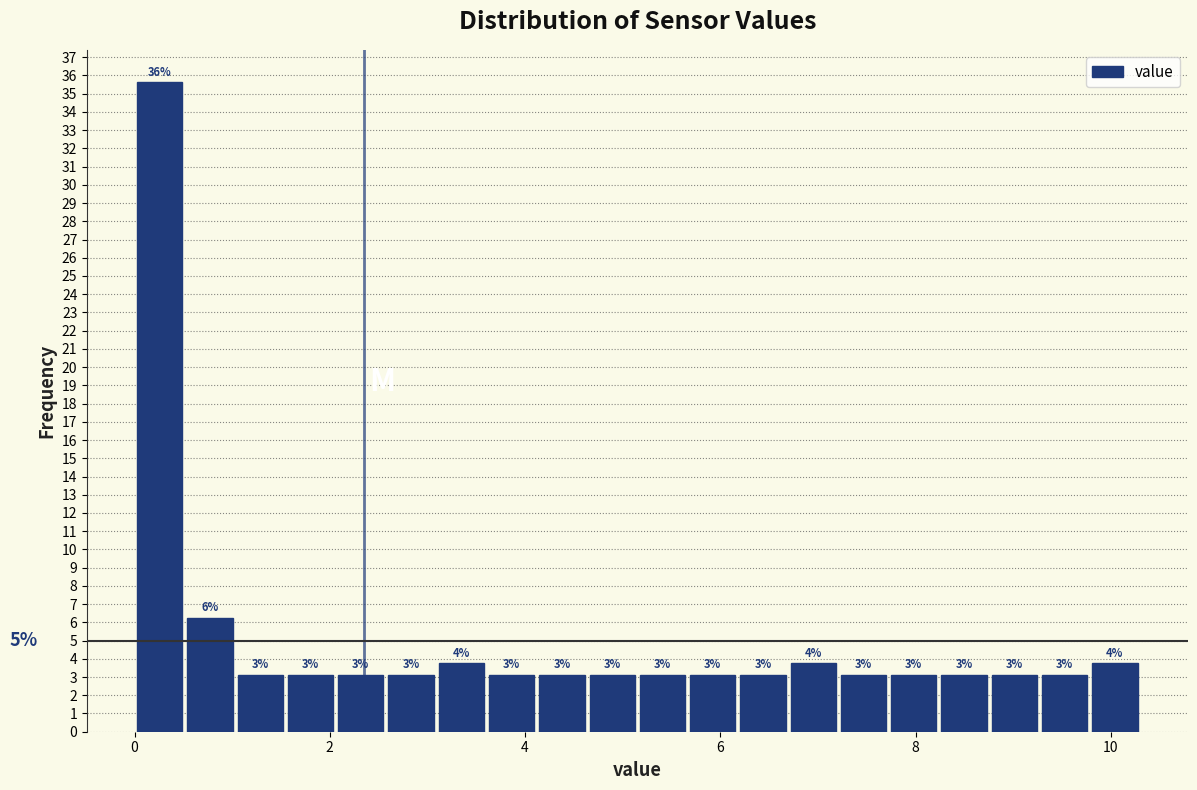

Around what value on the x-axis is the tallest bar? Give the approximate position of its centre, as read against the axis.

0.2